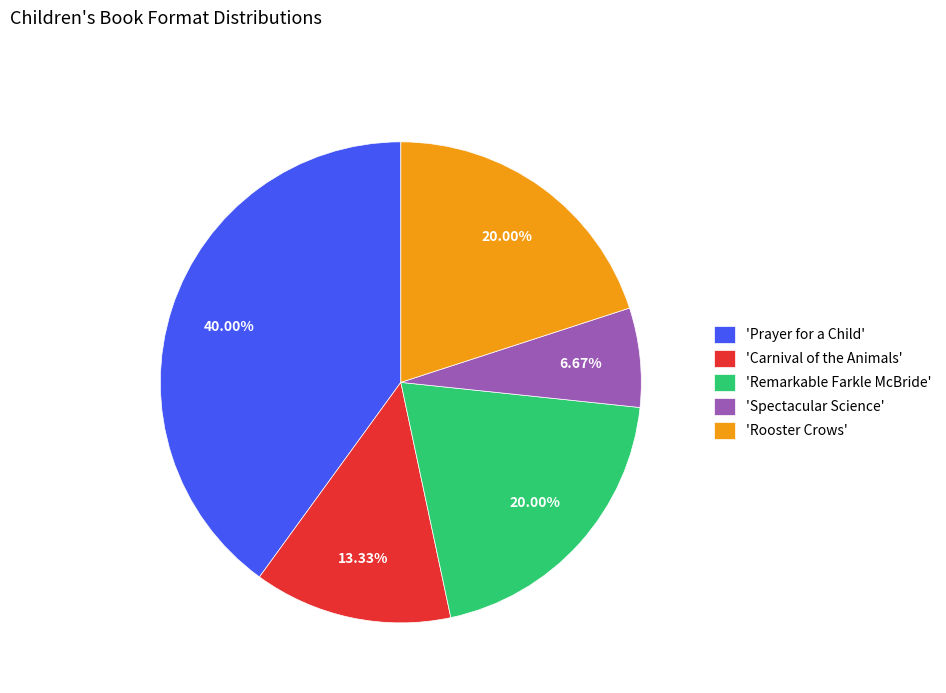

Does any single category account for the majority?

No